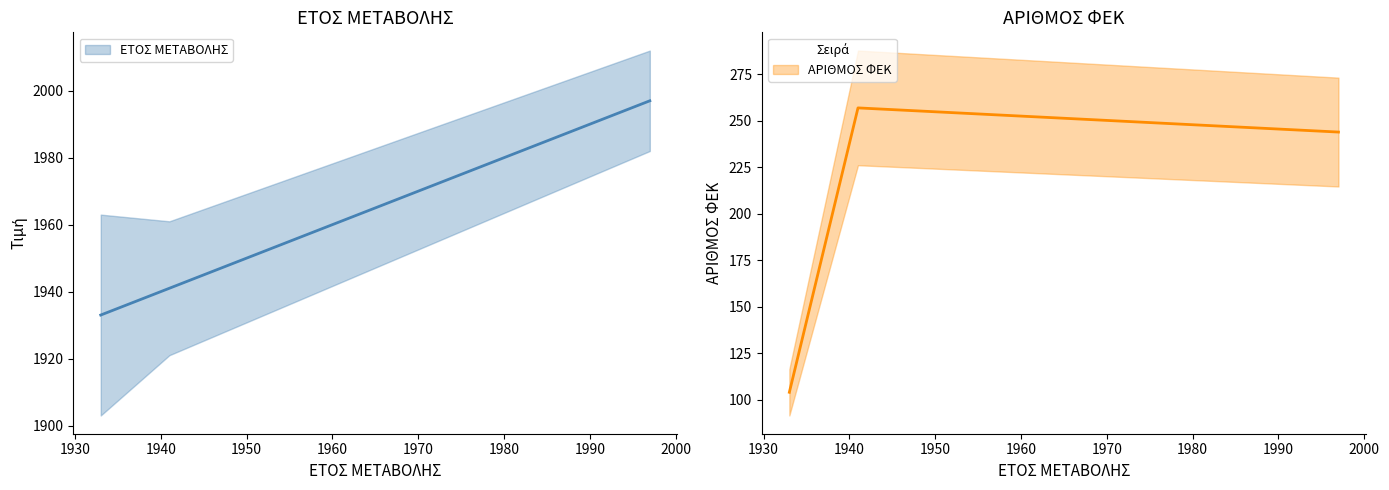

List the series in order of their peak value, highest first.

ΕΤΟΣ ΜΕΤΑΒΟΛΗΣ, ΑΡΙΘΜΟΣ ΦΕΚ